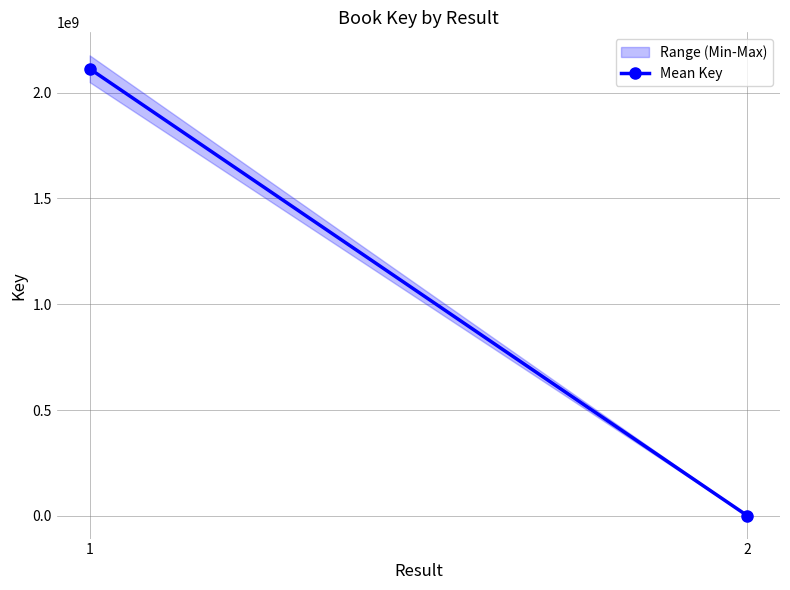

Does the chart have visible grid lines?

Yes